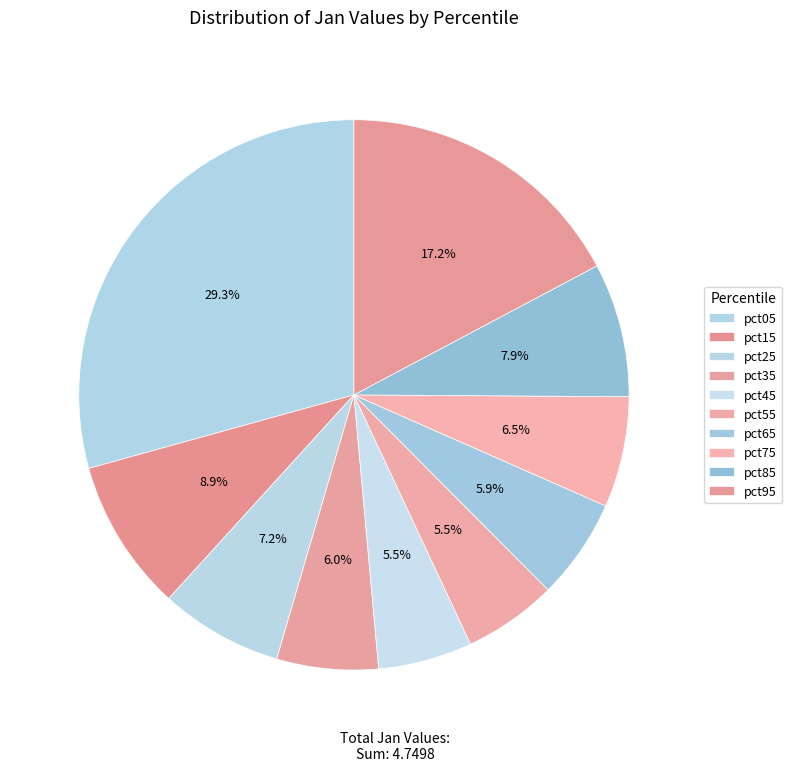

How many segments does this pie chart have?

10